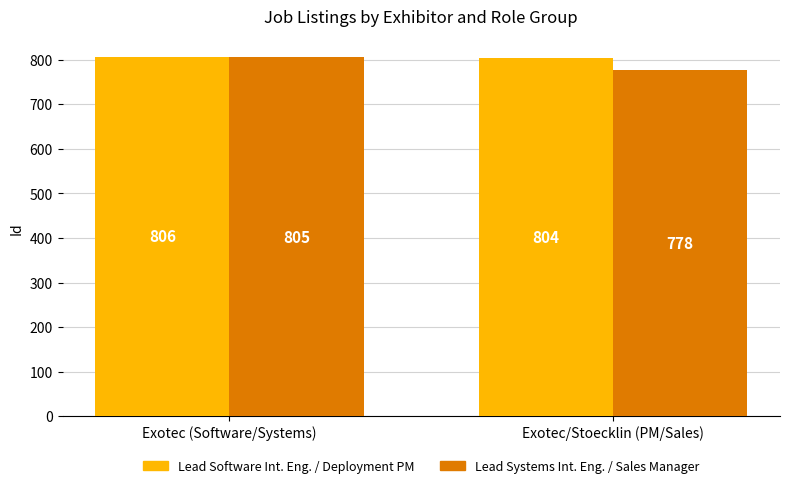

What is the total value across all series at Exotec/Stoecklin (PM/Sales)?

1582